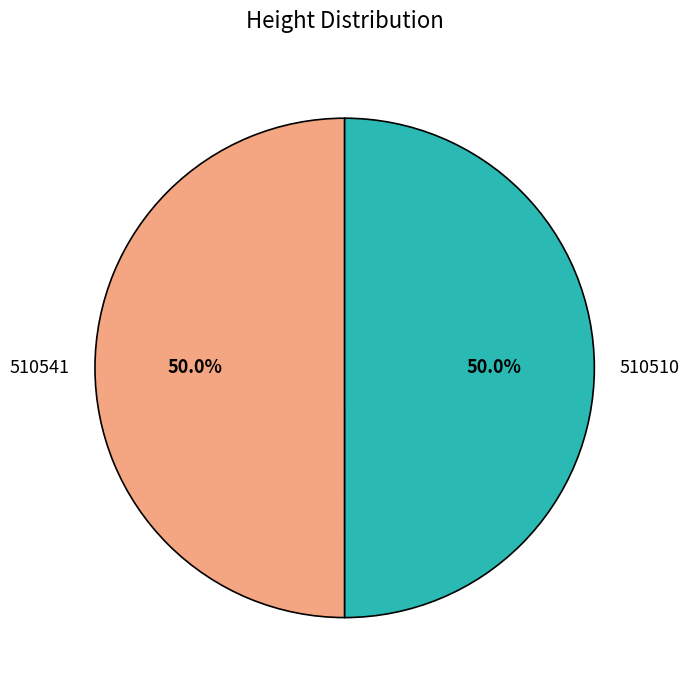

What is the ratio of the value at 510510 to the value at 510541?

1.0